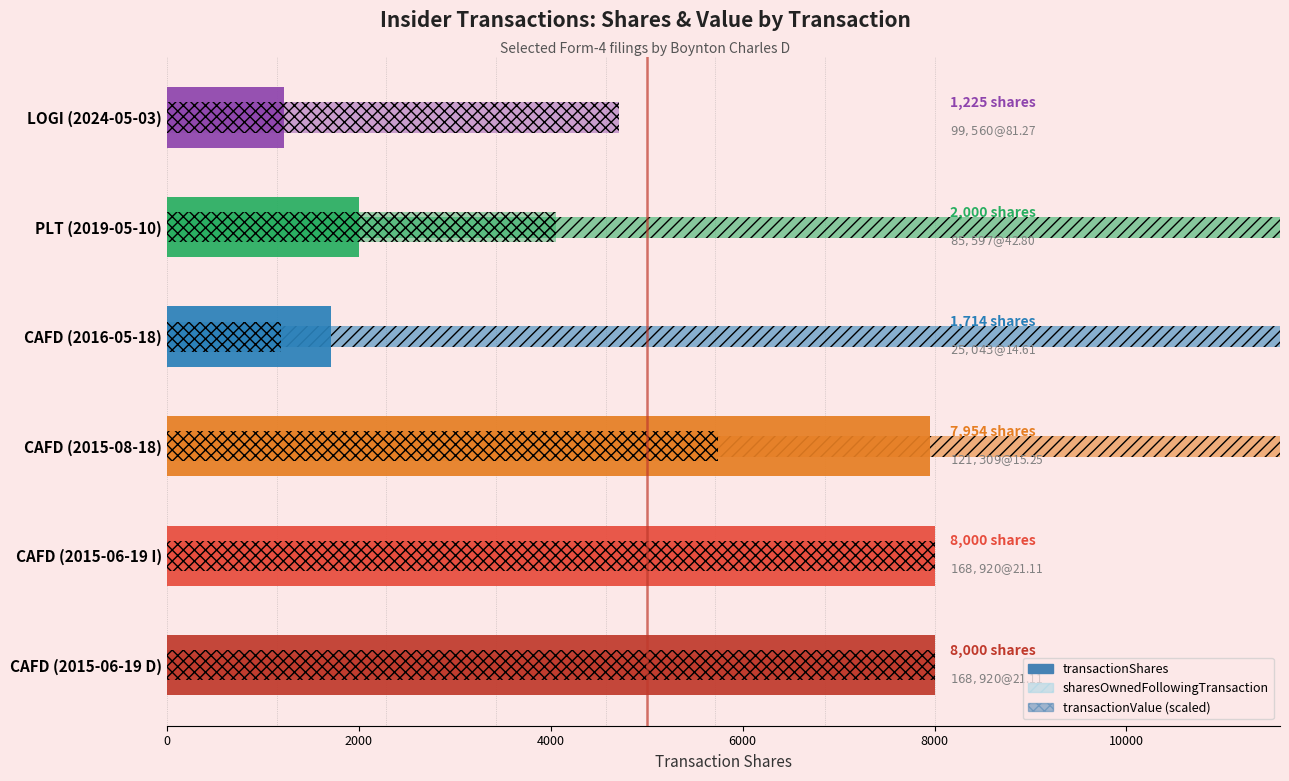

Rank the series at CAFD (2015-06-19 D) from lowest to highest value.

transactionShares, sharesOwnedFollowingTransaction, transactionValue (scaled)